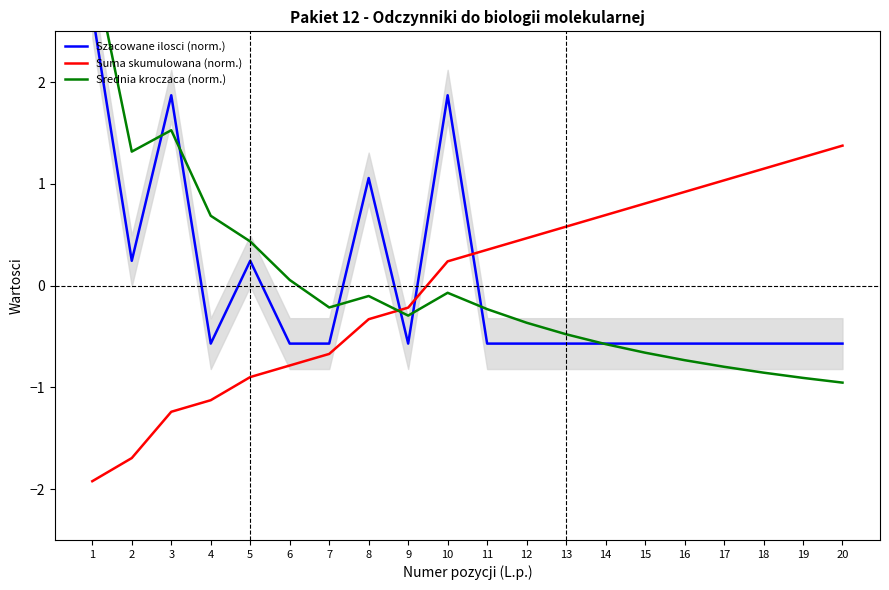

Reading left to right, transcribe all the data shown in this chart.

Szacowane ilosci (norm.): 2.7	0.2	1.9	-0.6	0.2	-0.6	-0.6	1.1	-0.6	1.9	-0.6	-0.6	-0.6	-0.6	-0.6	-0.6	-0.6	-0.6	-0.6	-0.6
Suma skumulowana (norm.): -1.9	-1.7	-1.2	-1.1	-0.9	-0.8	-0.7	-0.3	-0.2	0.2	0.4	0.5	0.6	0.7	0.8	0.9	1.0	1.1	1.3	1.4
Srednia kroczaca (norm.): 3.2	1.3	1.5	0.7	0.4	0.1	-0.2	-0.1	-0.3	-0.1	-0.2	-0.4	-0.5	-0.6	-0.7	-0.7	-0.8	-0.9	-0.9	-1.0